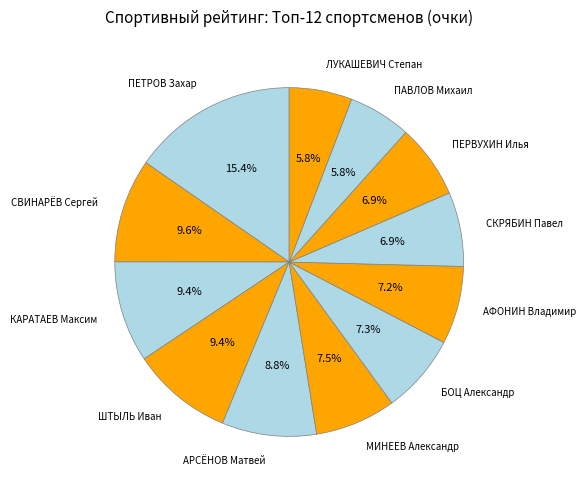

What is the ratio of the value at ПАВЛОВ Михаил to the value at БОЦ Александр?

0.8